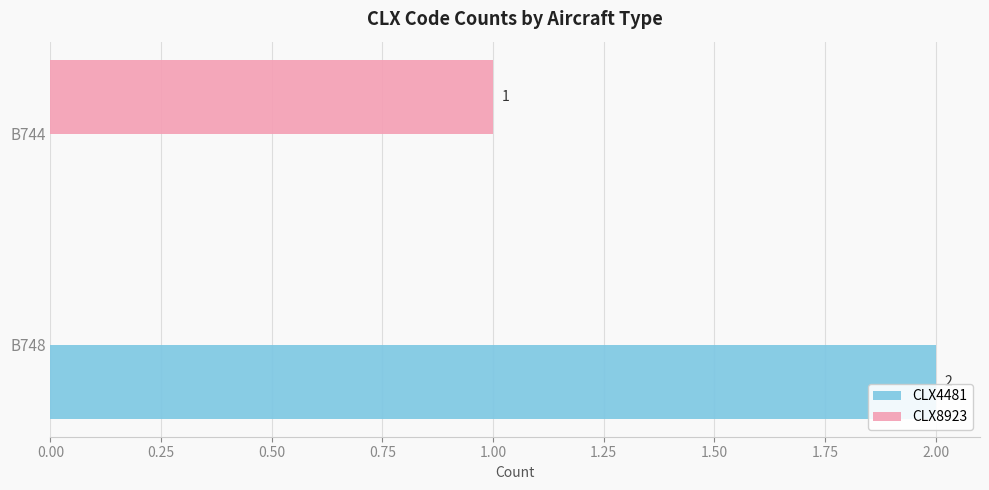

Which series has the largest total across all categories?

CLX4481